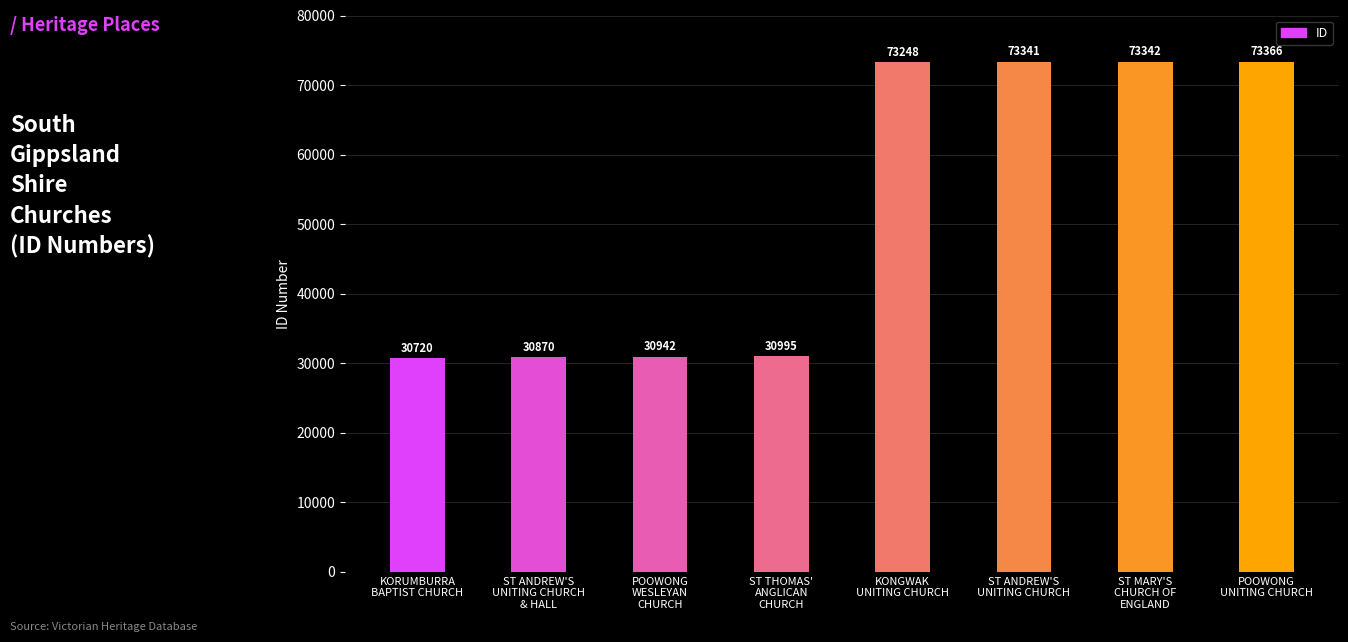

What is the difference between the second highest and minimum values?

42622